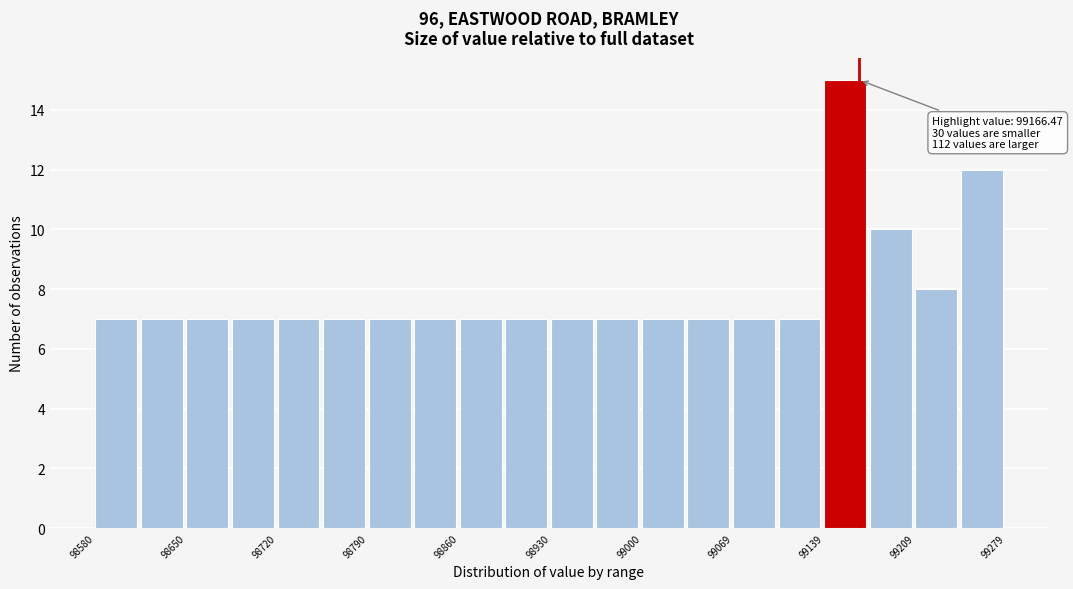

Read against the x-axis, roughly where is the centre of the tallest bar?

99160